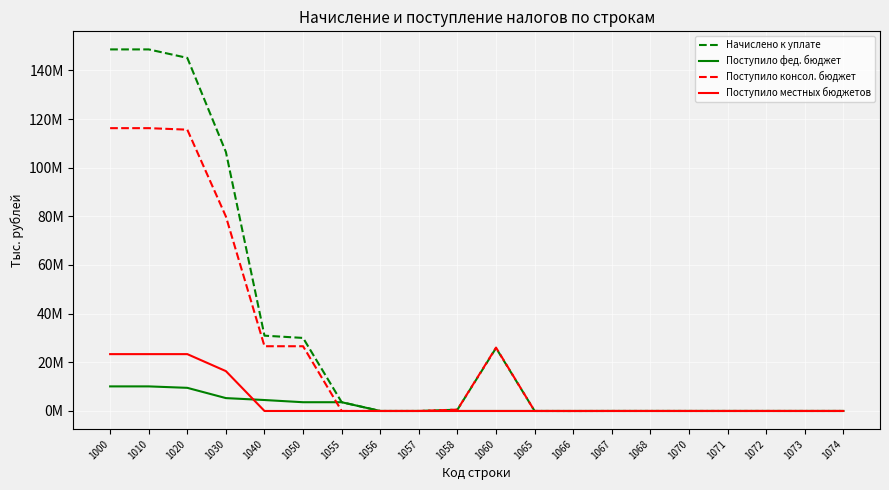

At how many categories does at least one series exceed 91056564?

4